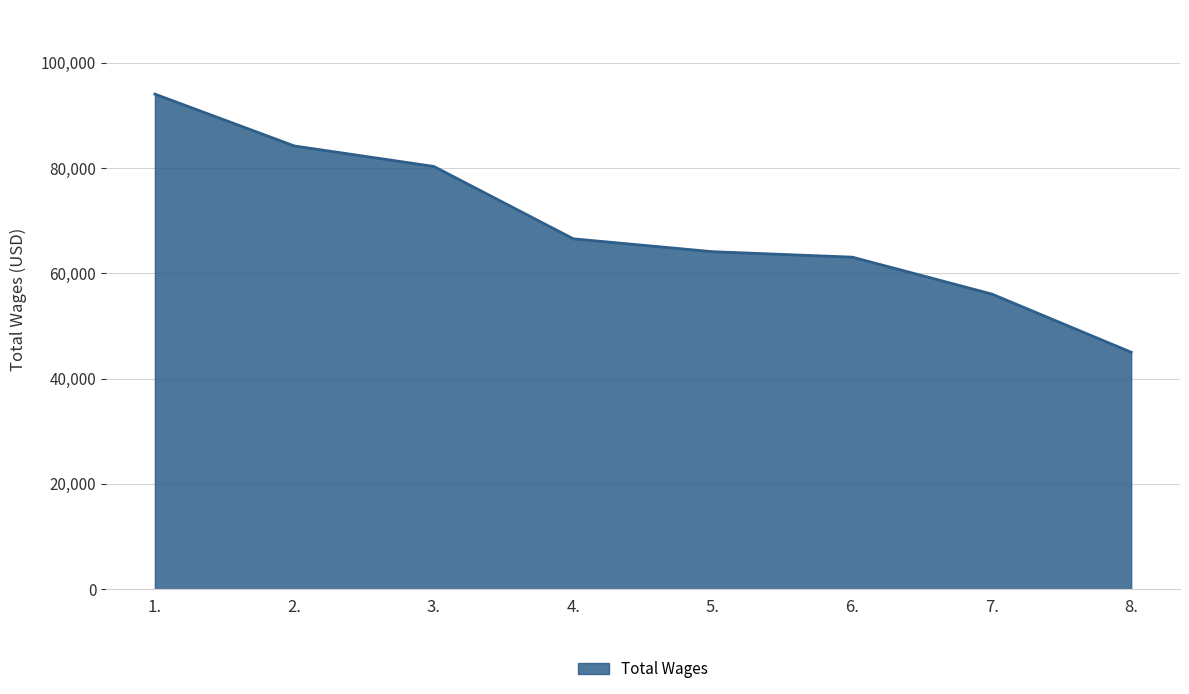

Reading right to left, transcribe all the data shown in this chart.

45002	56060	63062	64095	66542	80287	84176	94022